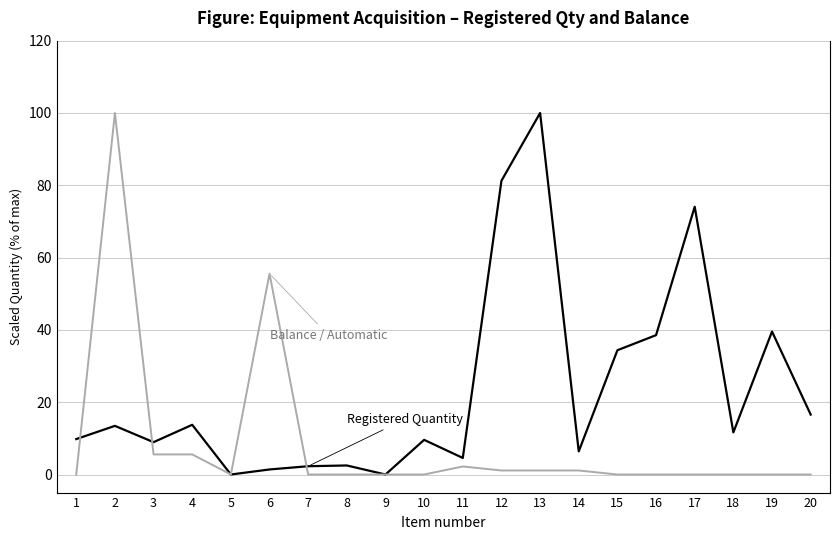

After their last crossing, which series has the higher values: Registered Quantity or Balance / Automatic?

Registered Quantity